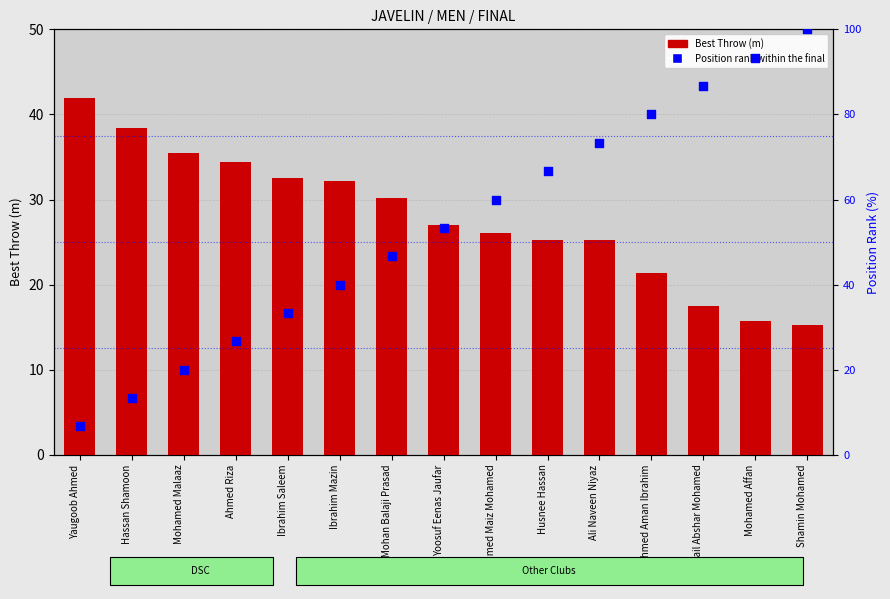

What is the total value across all series at Ismail Abshar Mohamed?

104.1